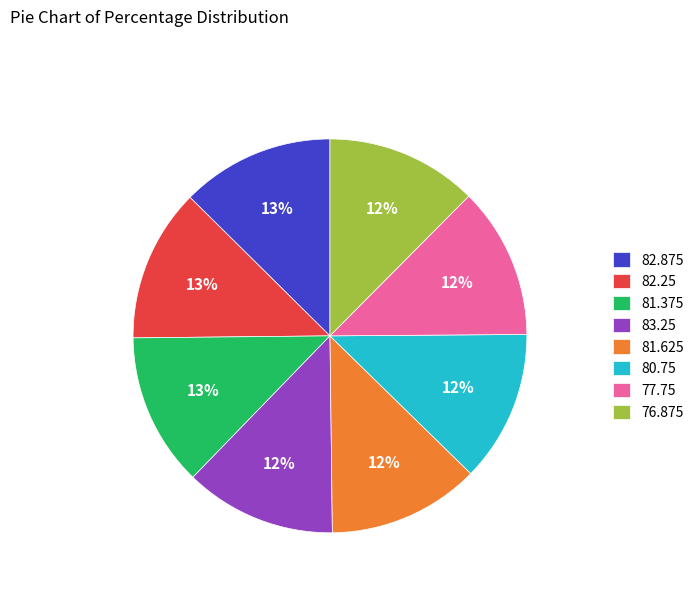

Is there any slice that represents more than half of the pie?

No